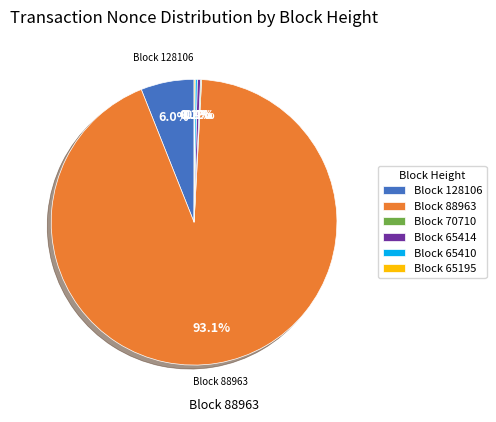

What percentage is NOT represented by Block 128106?

94.0%